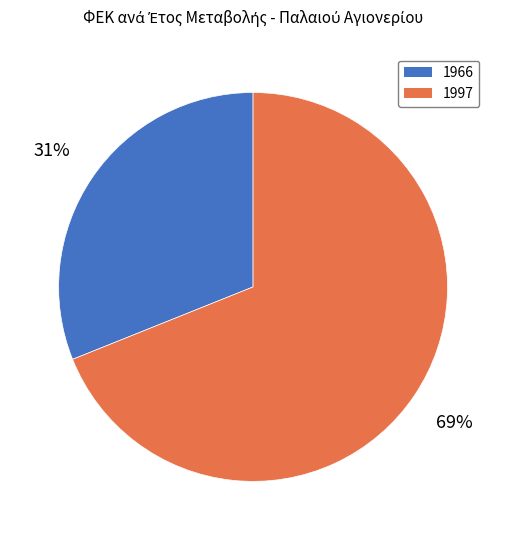

The 1966 slice represents 31% of the pie. True or false?

True